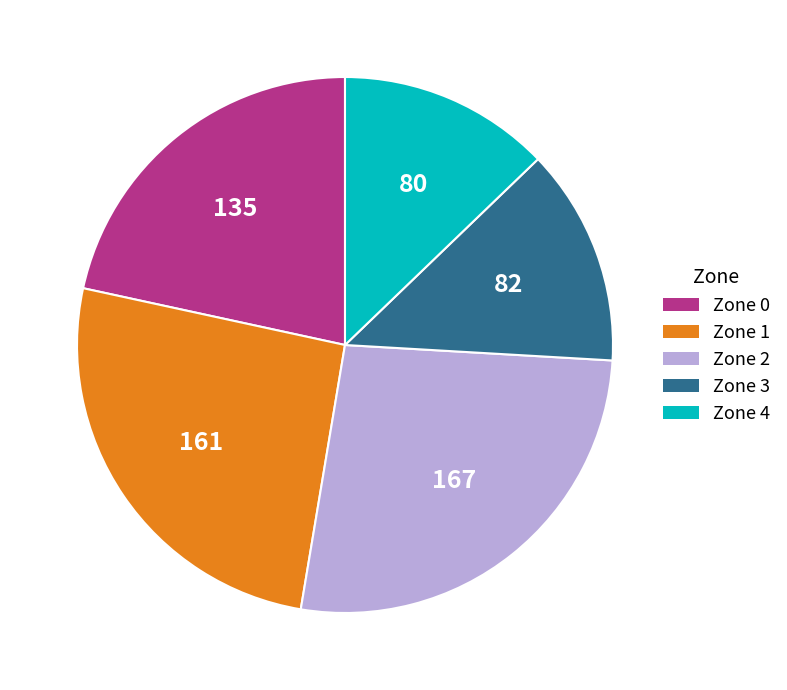

How many segments does this pie chart have?

5